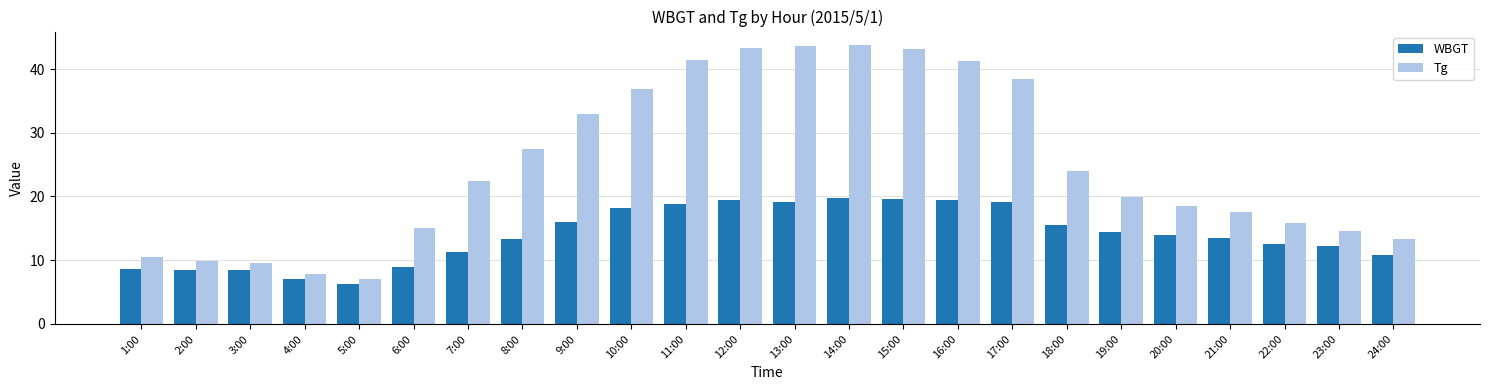

List the series in order of their peak value, highest first.

Tg, WBGT